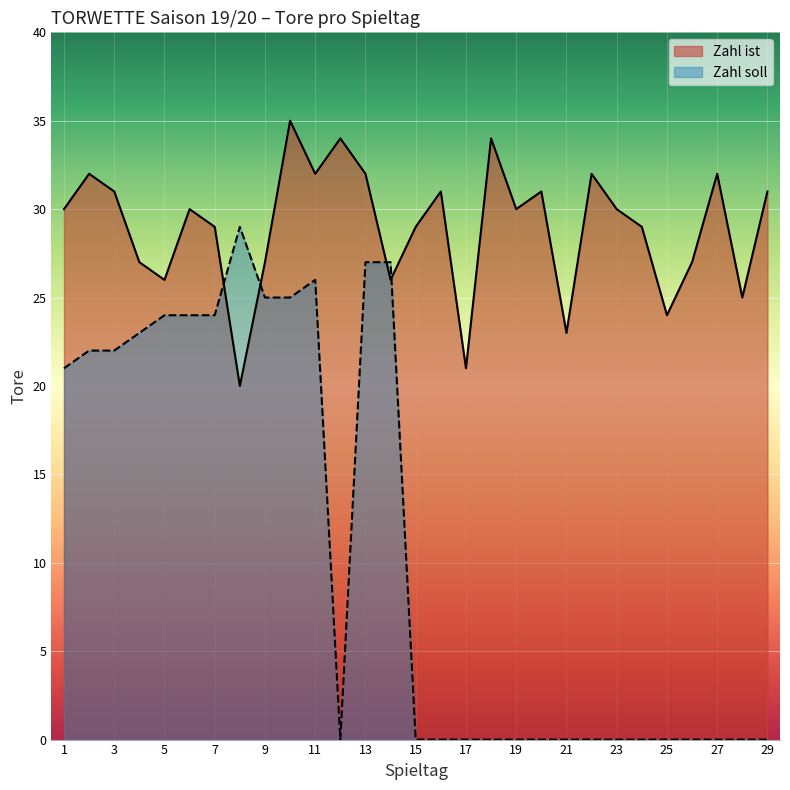

Reading left to right, extract all data points from this chart.

Zahl ist: 30	32	31	27	26	30	29	20	27	35	32	34	32	26	29	31	21	34	30	31	23	32	30	29	24	27	32	25	31
Zahl soll: 21	22	22	23	24	24	24	29	25	25	26	0	27	27	0	0	0	0	0	0	0	0	0	0	0	0	0	0	0